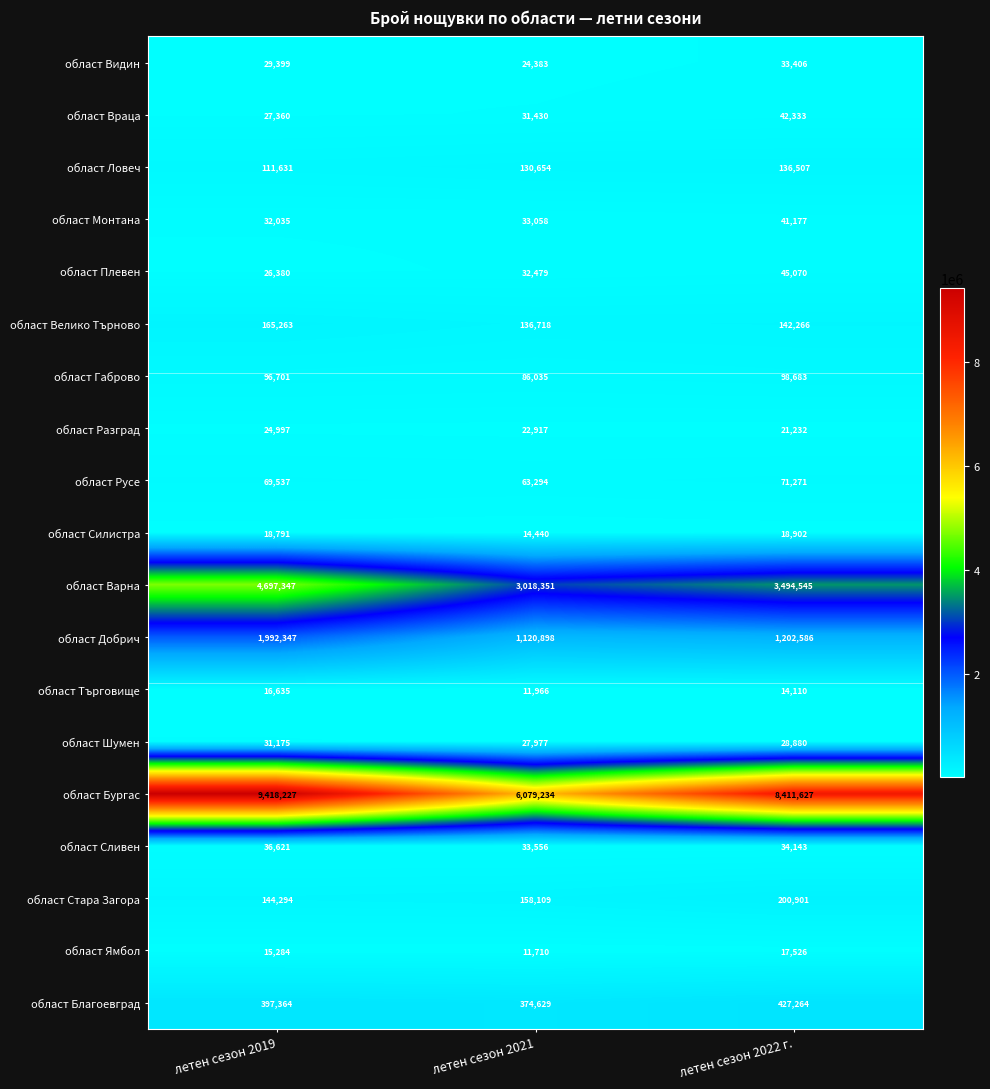

Read the област Стара Загора value at летен сезон 2022 г., to the nearest 50.

200900